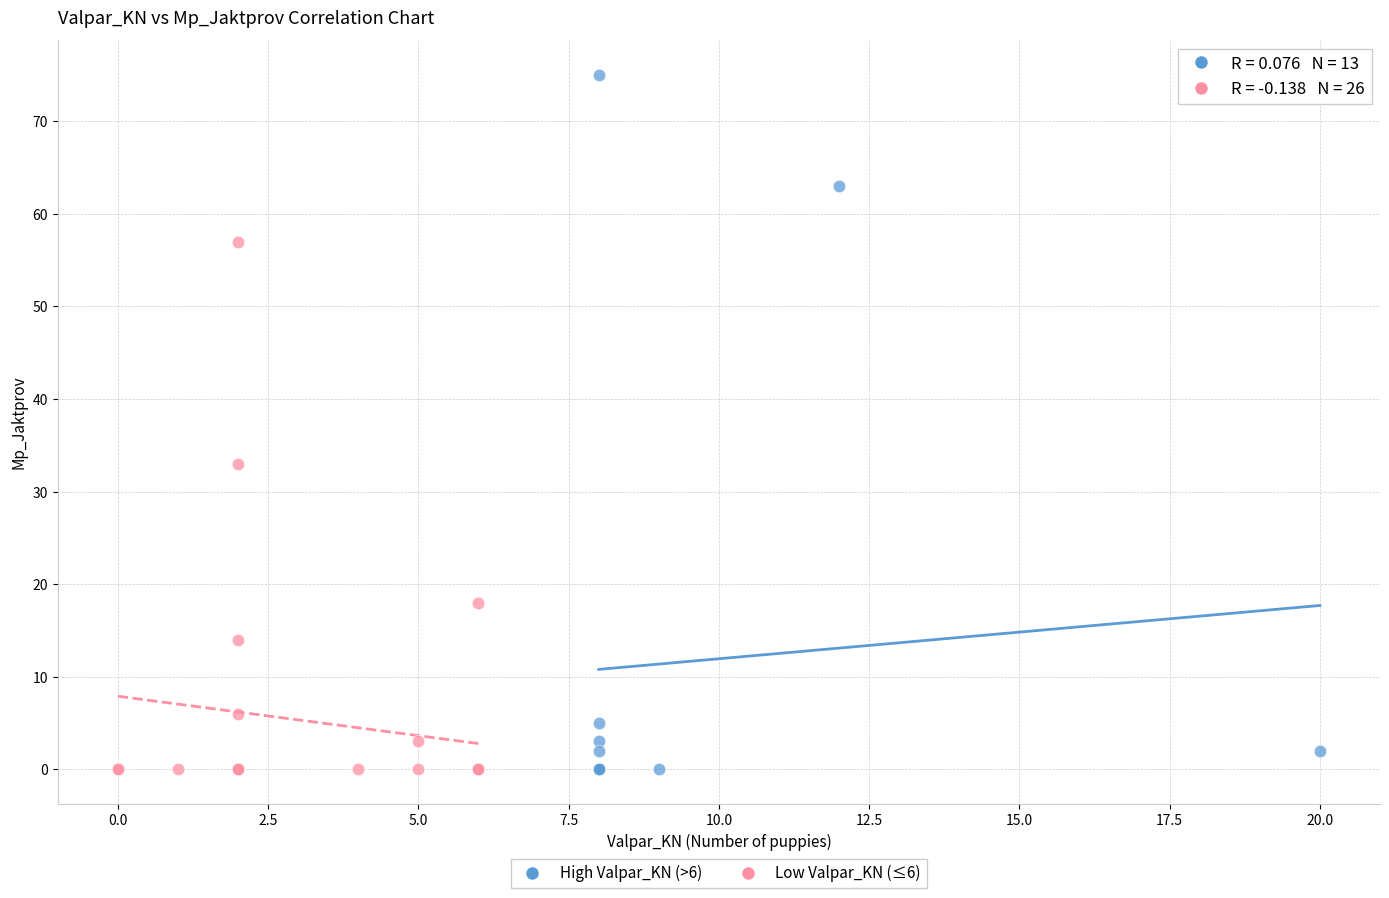

Which series has the largest Y range (max minus min)?

High Valpar_KN (>6)